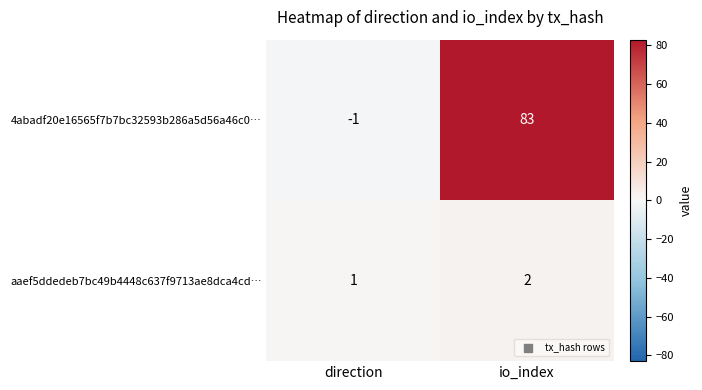

Is it true that 4abadf20e16565f7b7bc32593b286a5d56a46c0… equals -1 at direction?

True